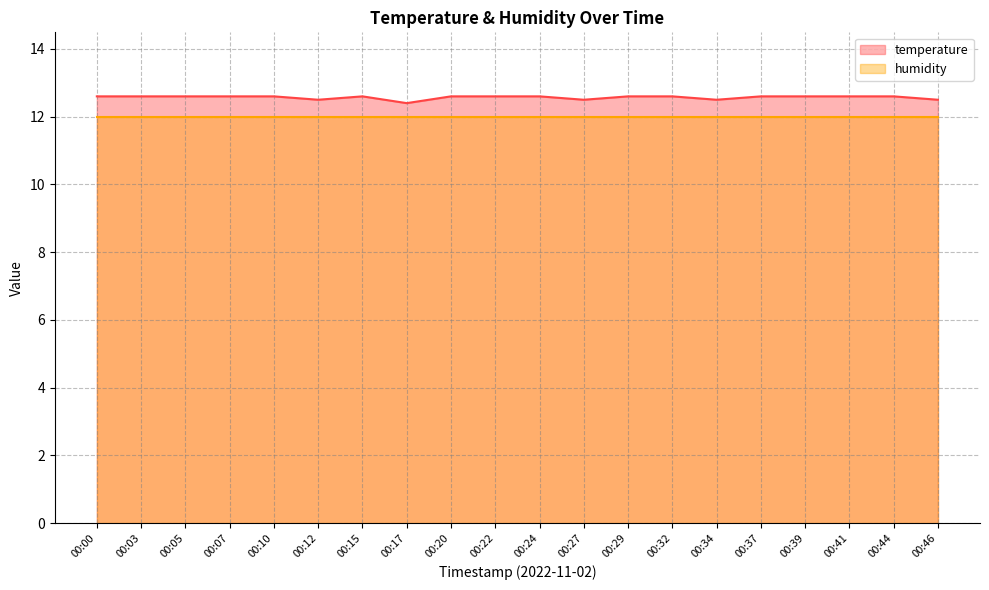

True or false: the data shows 12.6 at 00:37.

True